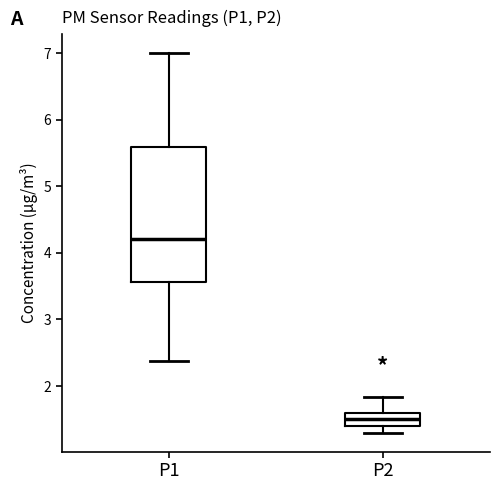

Where is the lower edge of the box for P2 on the y-axis? The values are not printed on the chart, so give them approximately, as read against the axis.

1.4